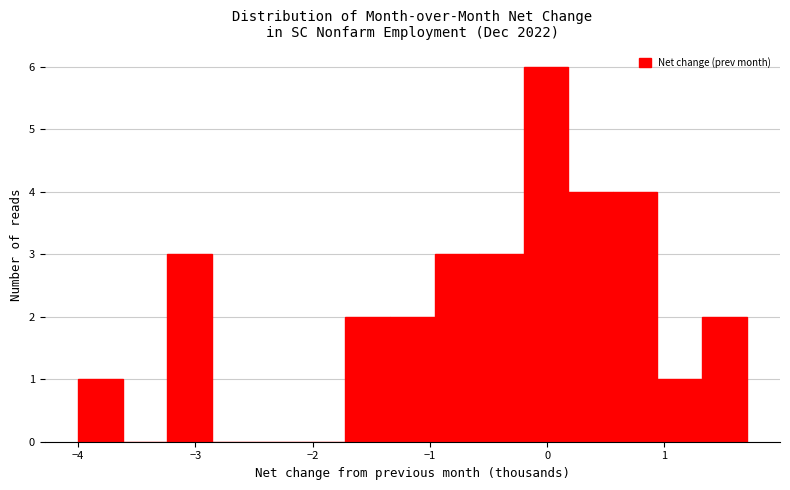

Around what value on the x-axis is the tallest bar? Give the approximate position of its centre, as read against the axis.

0.0